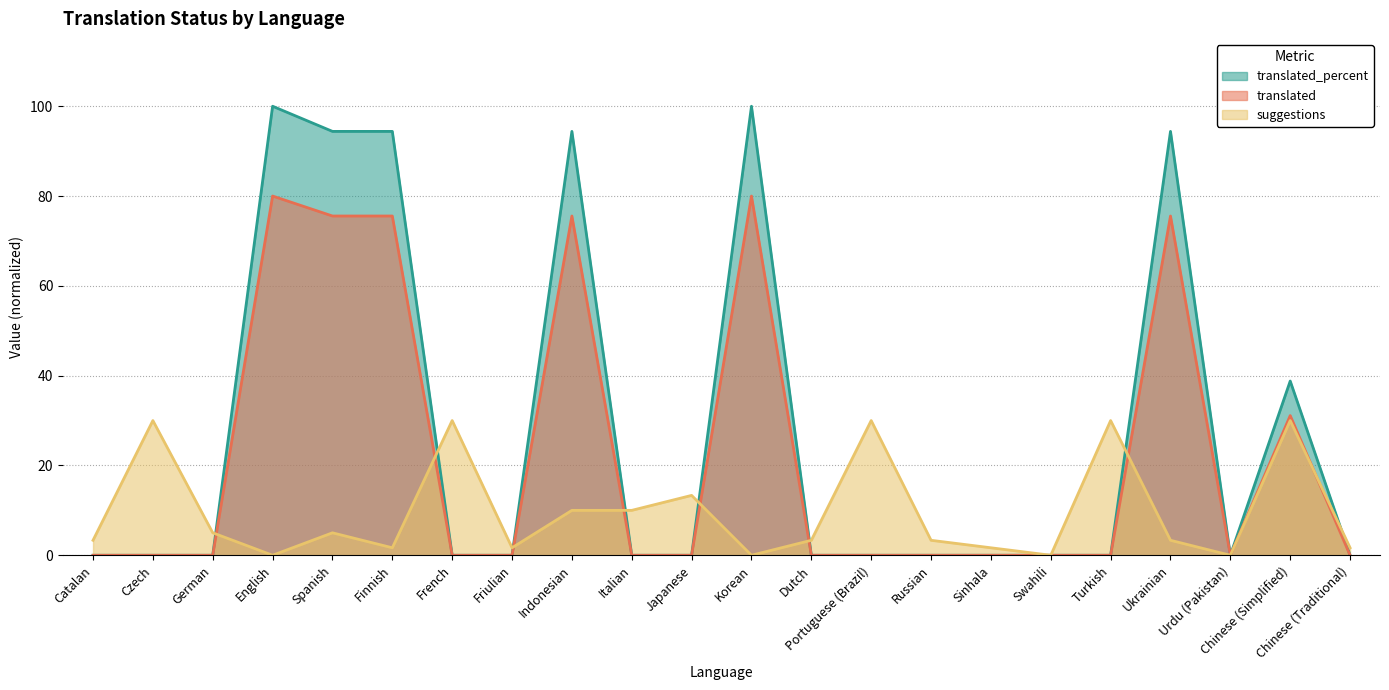

What is the difference between the maximum and second lowest values in the suggestions series?

30.0